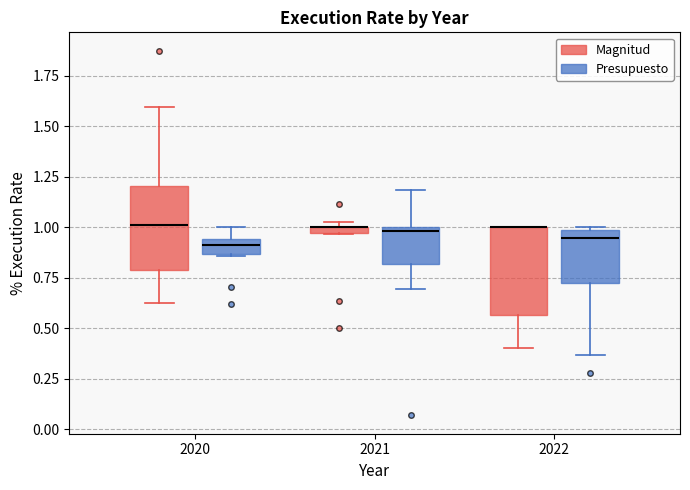

Where is the upper edge of the box for 2020 (Magnitud) on the y-axis? The values are not printed on the chart, so give them approximately, as read against the axis.

1.20